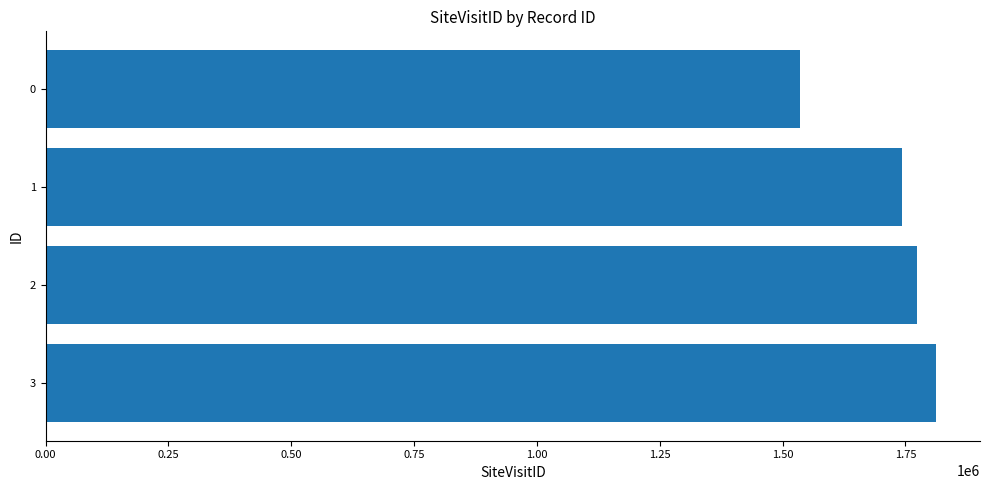

Which has a higher value, 1 or 3?

3